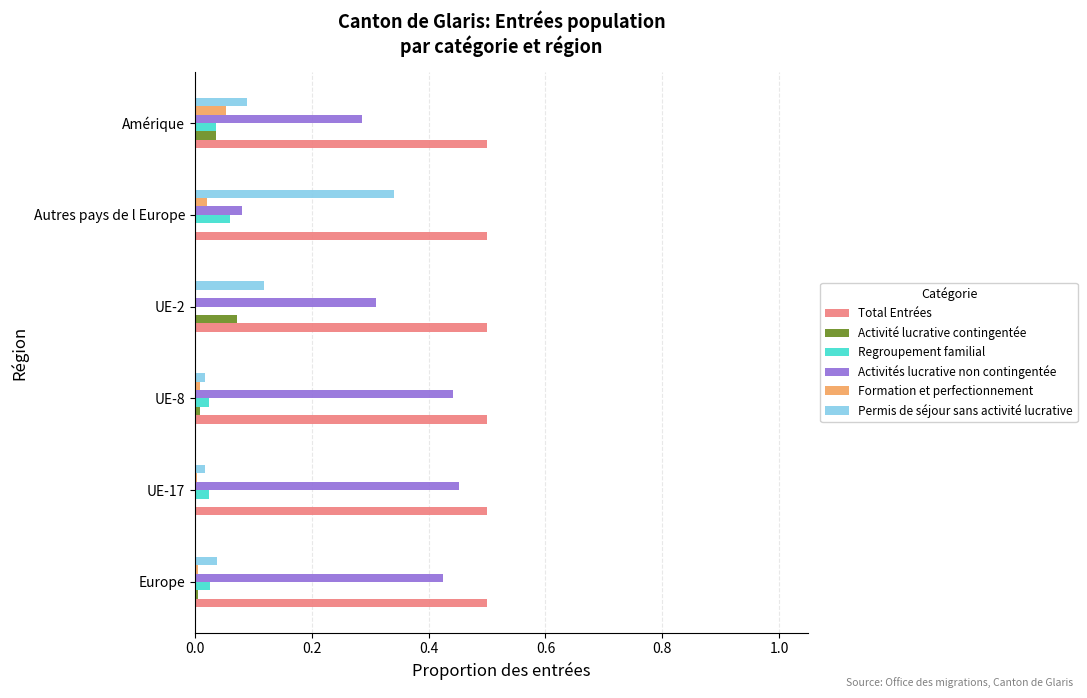

Where is Activités lucrative non contingentée nearest to the value 0?

Autres pays de l Europe